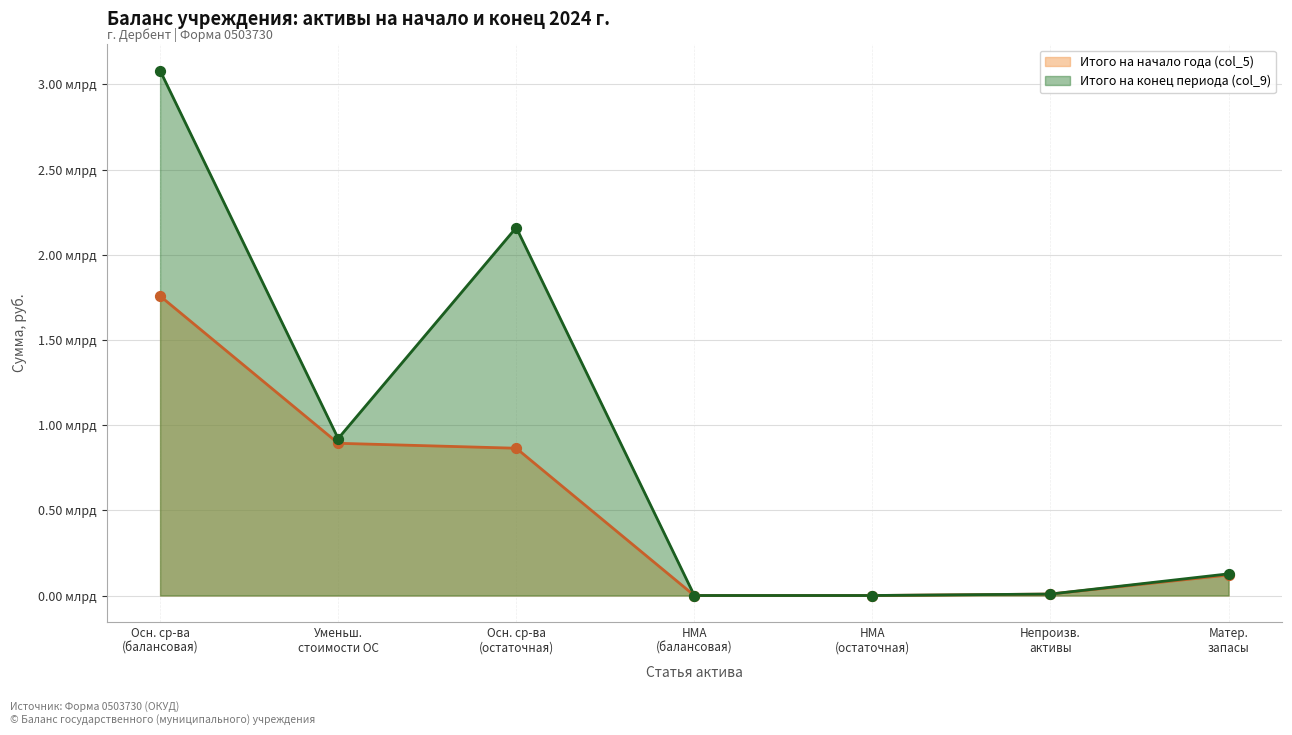

What are all the series names shown in the legend?

Итого на начало года (col_5), Итого на конец периода (col_9)